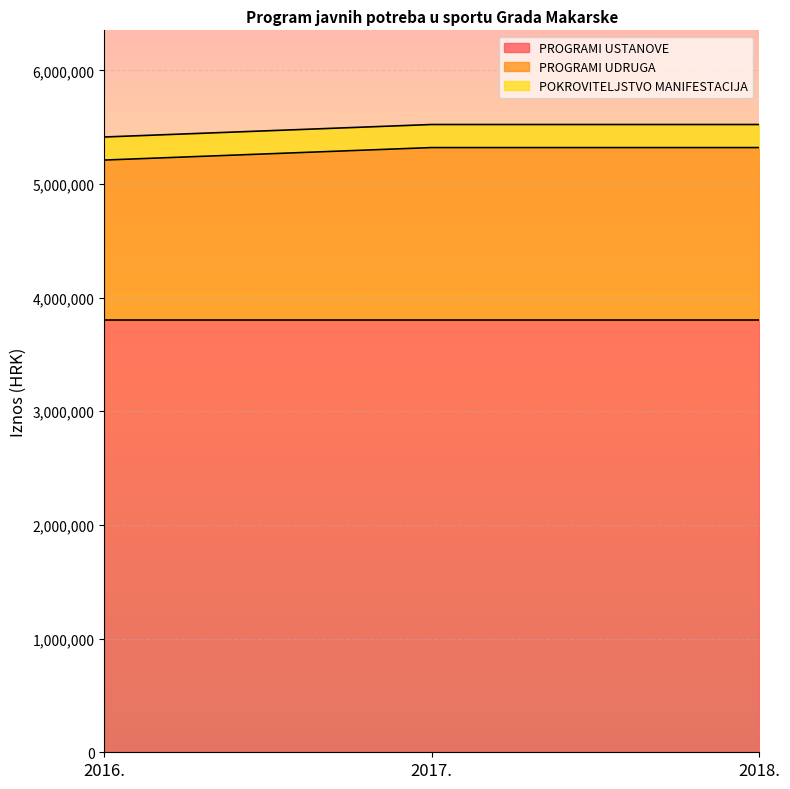

Reading left to right, list all the values displayed in this chart.

PROGRAMI USTANOVE: 2016.=3800160	2017.=3800160	2018.=3800160
PROGRAMI UDRUGA: 2016.=1410000	2017.=1520000	2018.=1520000
POKROVITELJSTVO MANIFESTACIJA: 2016.=203000	2017.=203000	2018.=203000